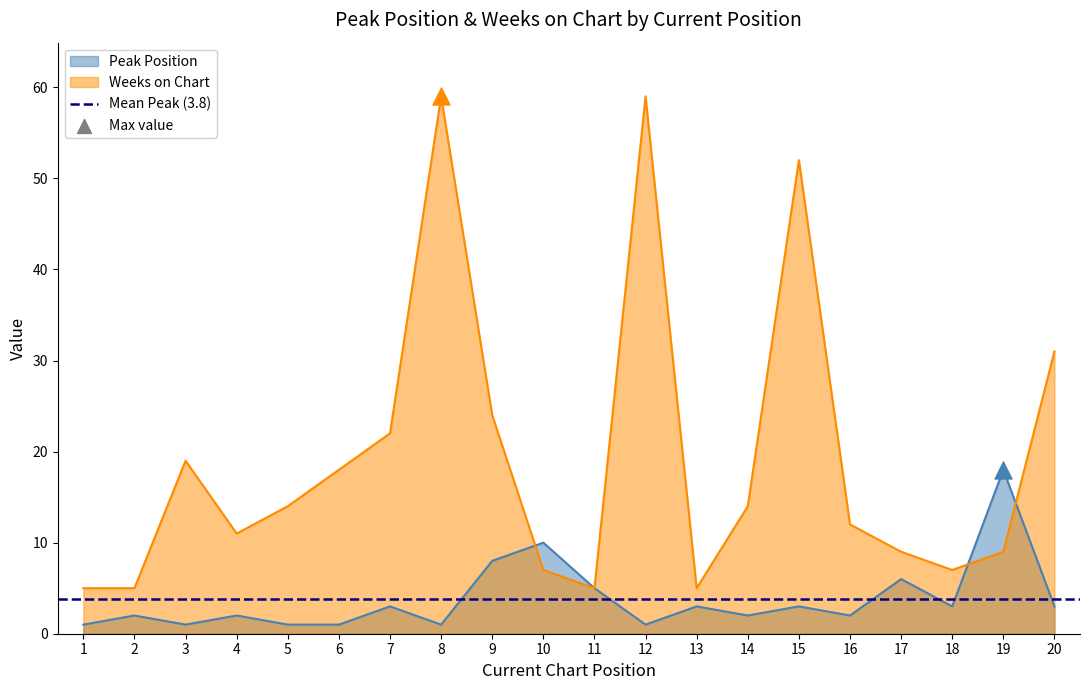

Is the value of Weeks on Chart at 9 greater than the value of Peak Position at 18?

Yes